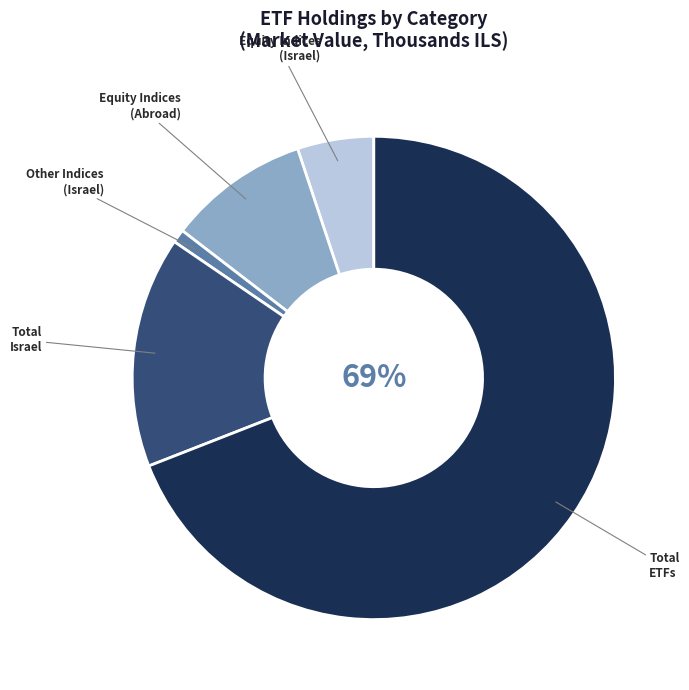

To the nearest percent, what is the average slice percentage?

20%